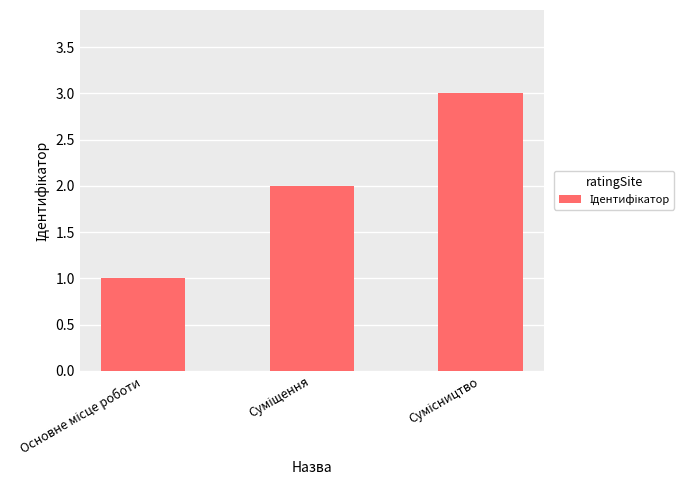

What is the maximum value shown in the chart?

3